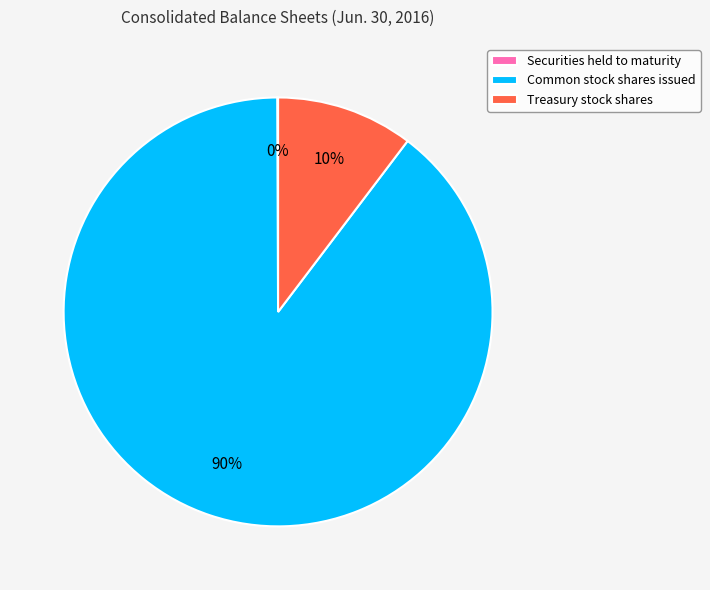

Do Common stock shares issued and Treasury stock shares together represent more than half of the pie?

Yes